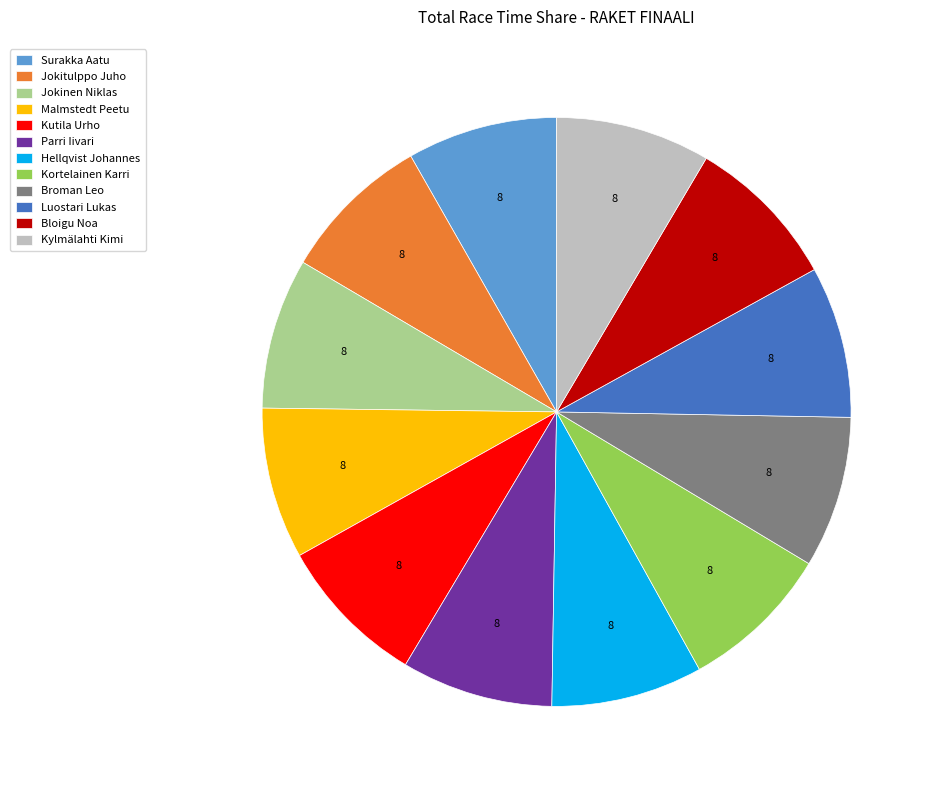

The Parri Iivari slice represents 8% of the pie. True or false?

True